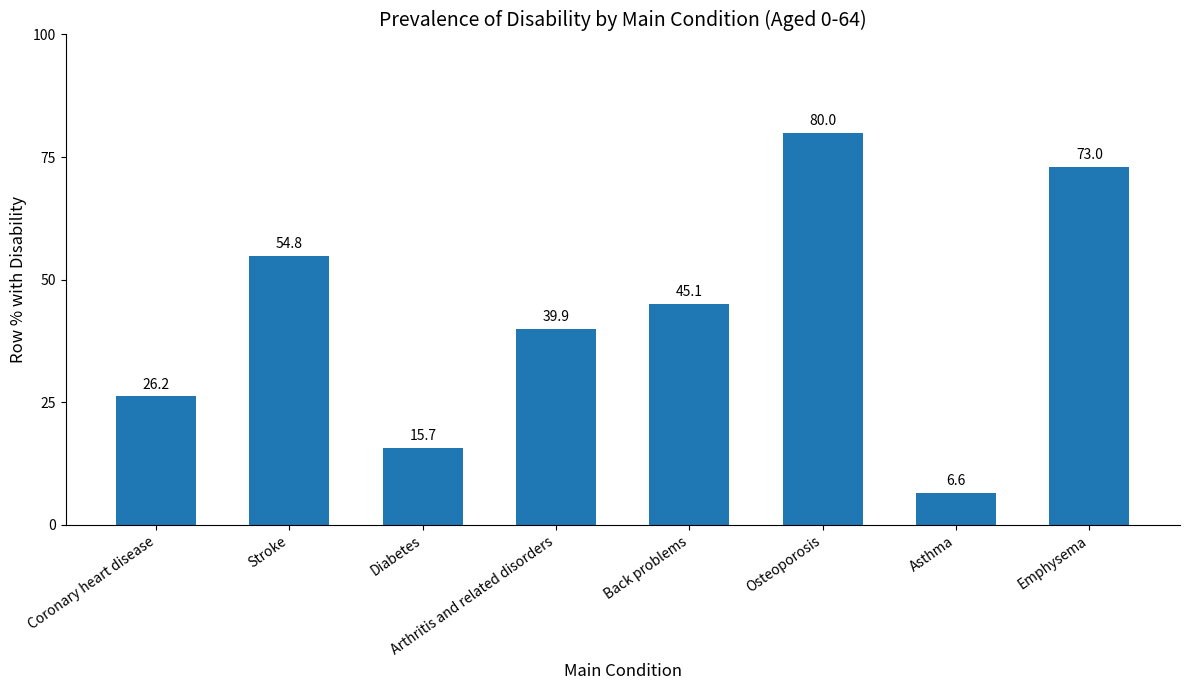

Read the value at Stroke.

54.8